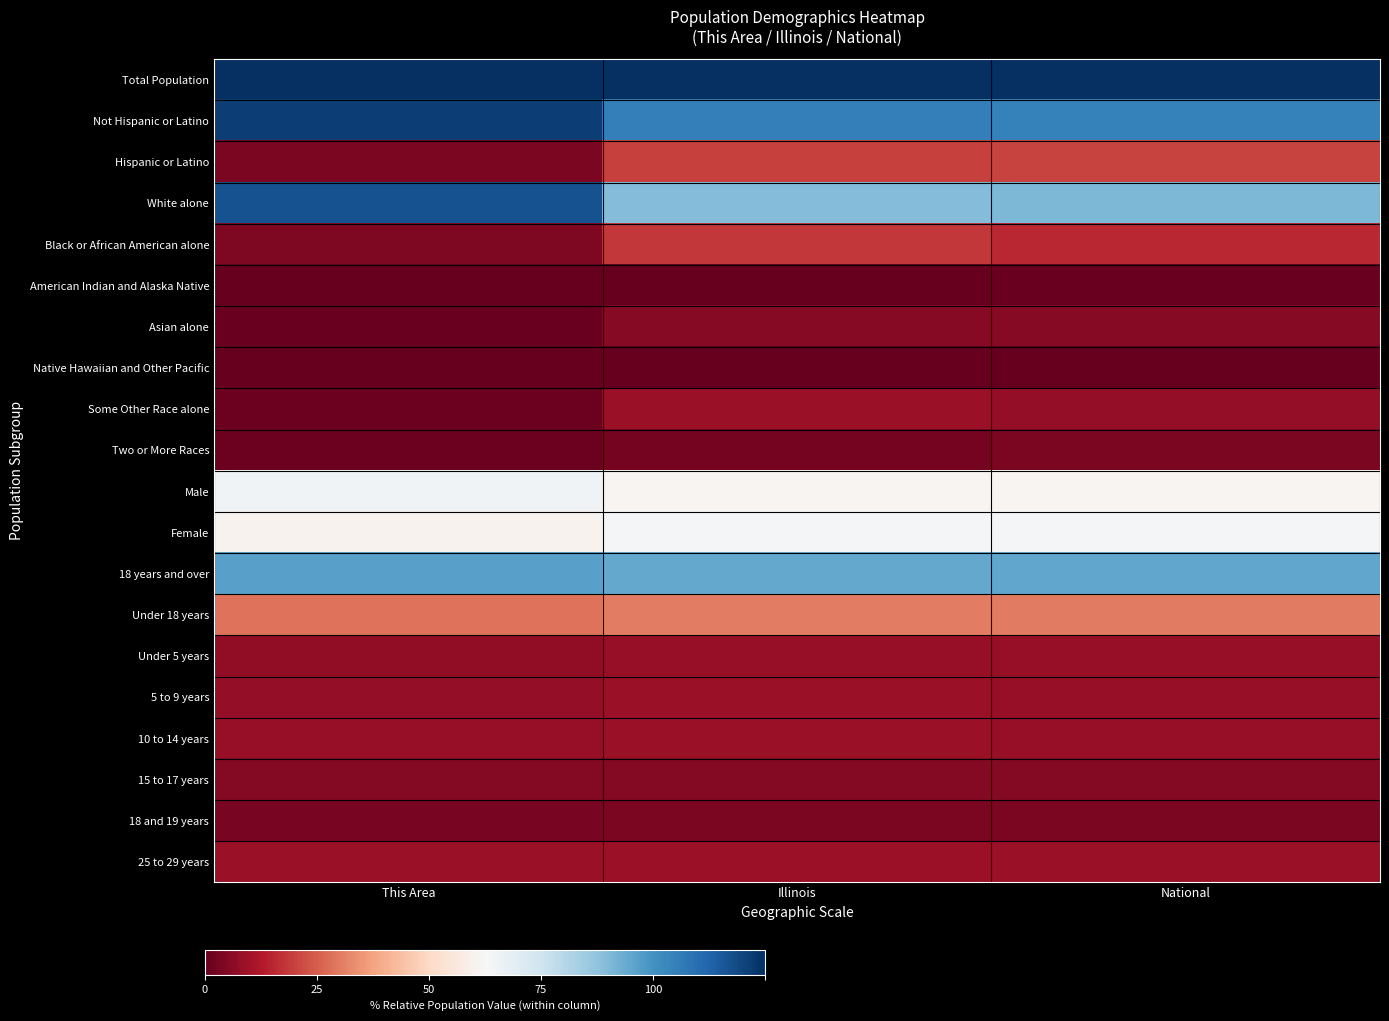

How many series are shown in this chart?

20